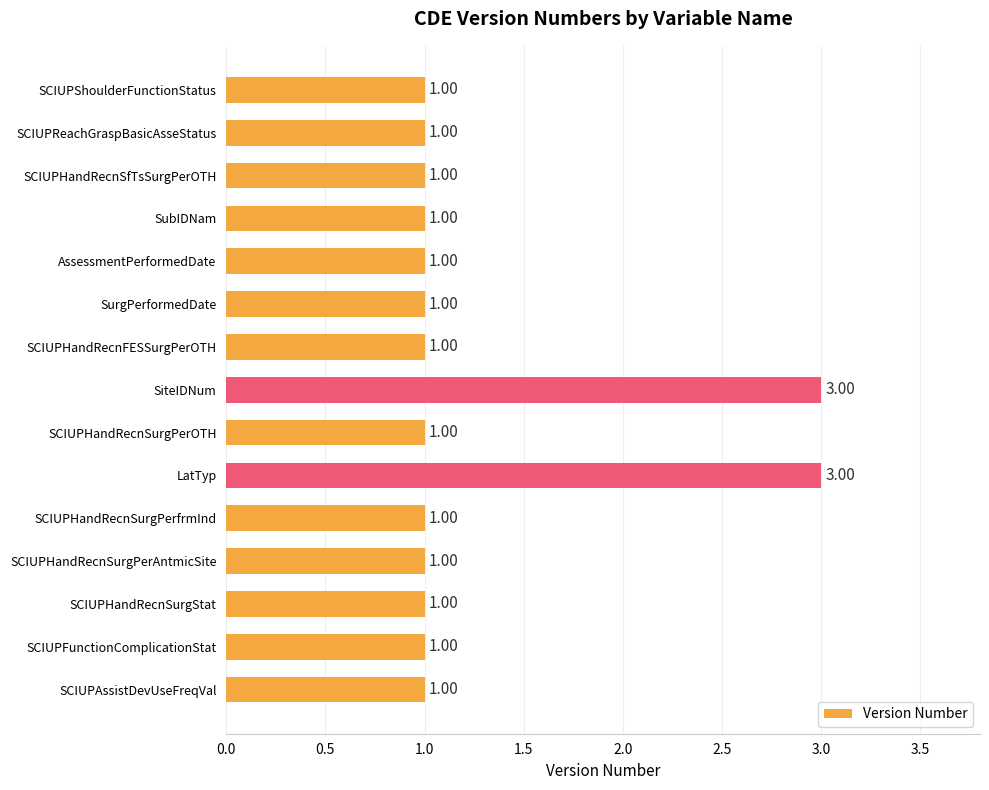

What is the ratio of the value at SCIUPHandRecnSurgPerAntmicSite to the value at SCIUPShoulderFunctionStatus?

1.0